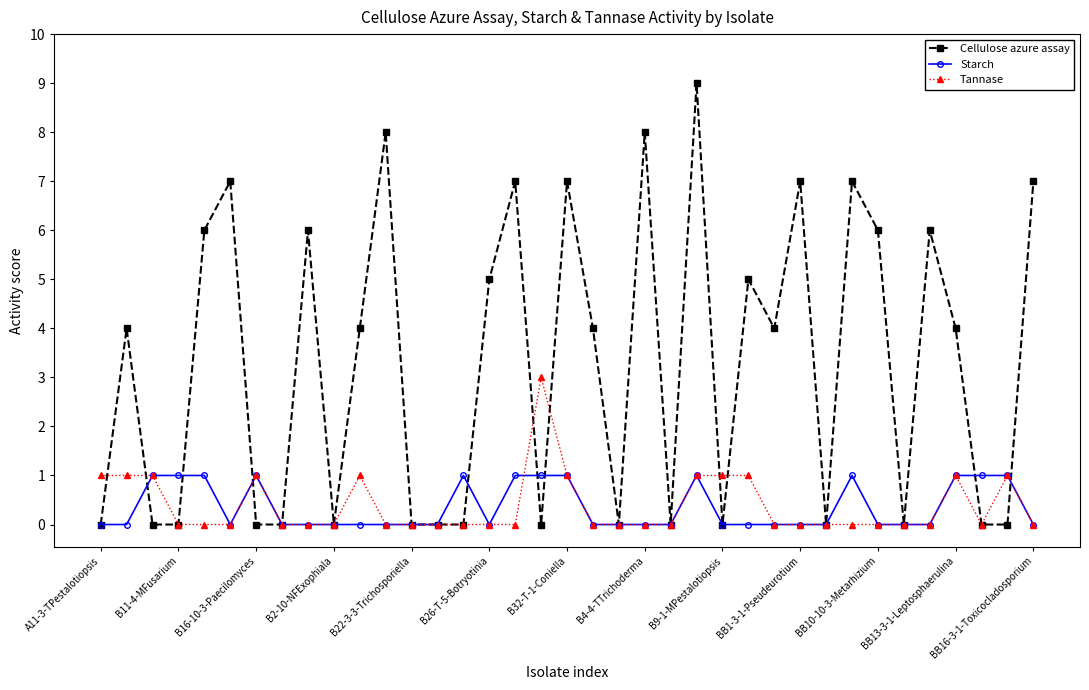

Which series has the largest total across all categories?

Cellulose azure assay